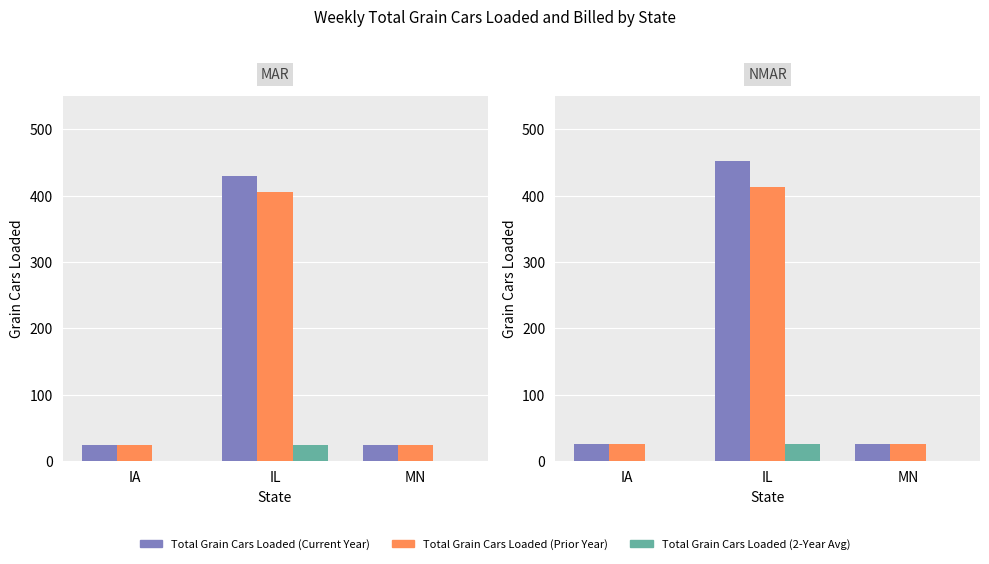

What is the difference between the maximum and second lowest values in the Total Grain Cars Loaded (Current Year) series?

425.2